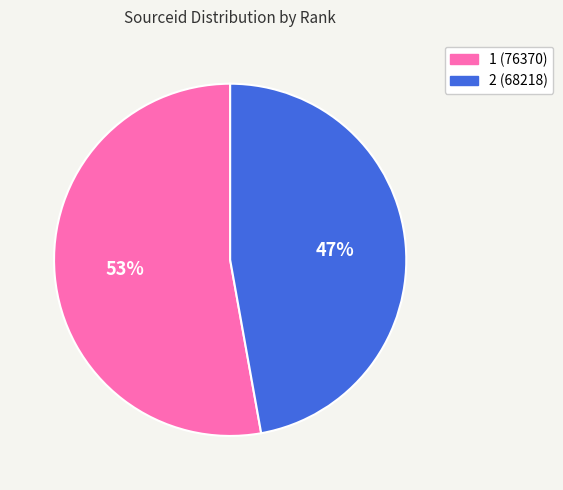

What is the ratio of the value at 2 to the value at 1?

0.9